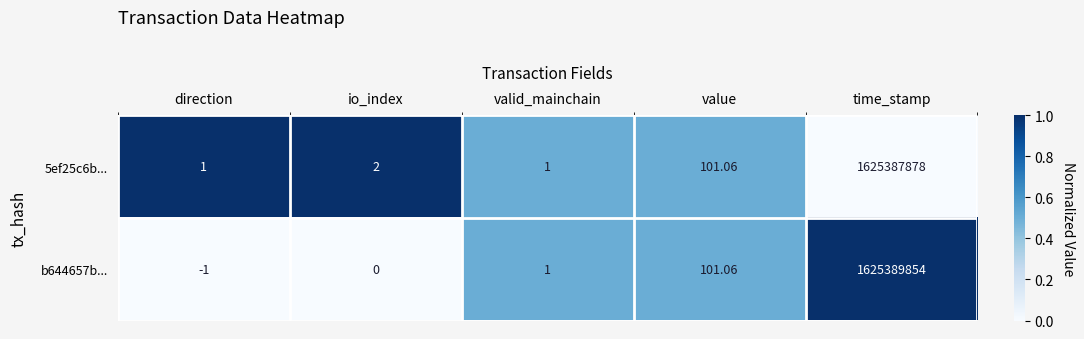

At which label does 5ef25c6b... reach its peak?

time_stamp